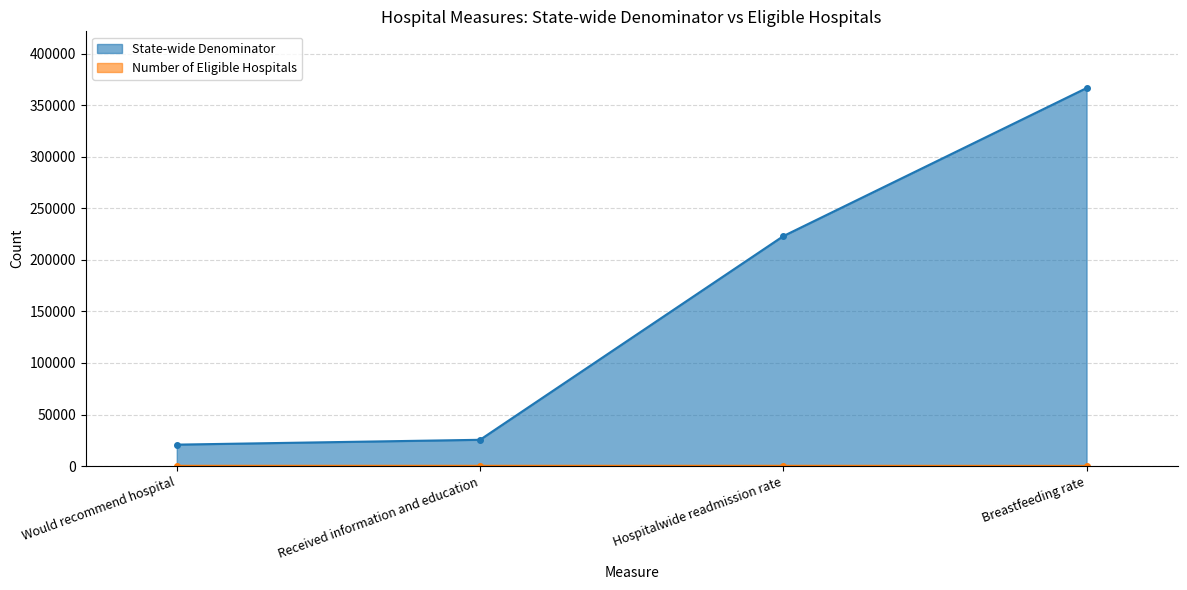

How many lines are shown in the chart?

2